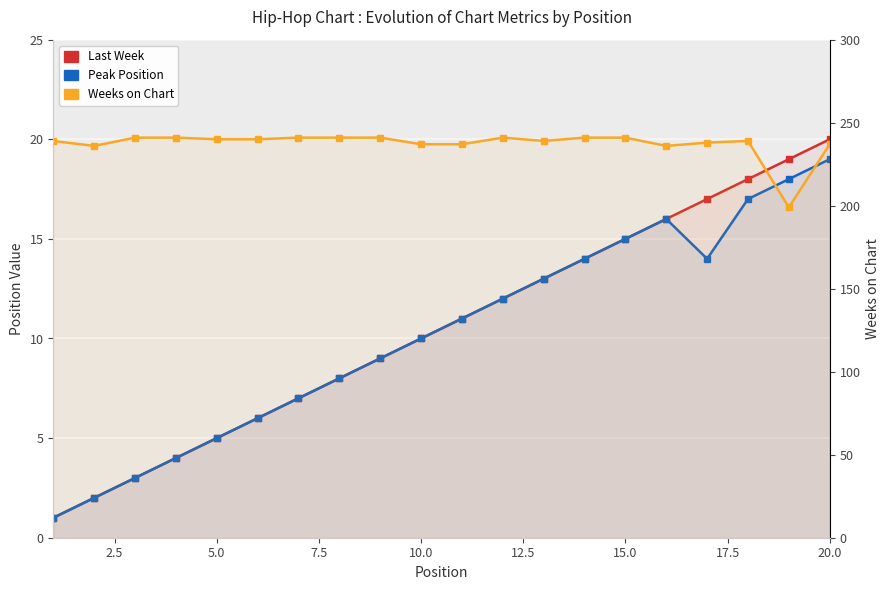

Which series has the widest spread of values?

Weeks on Chart